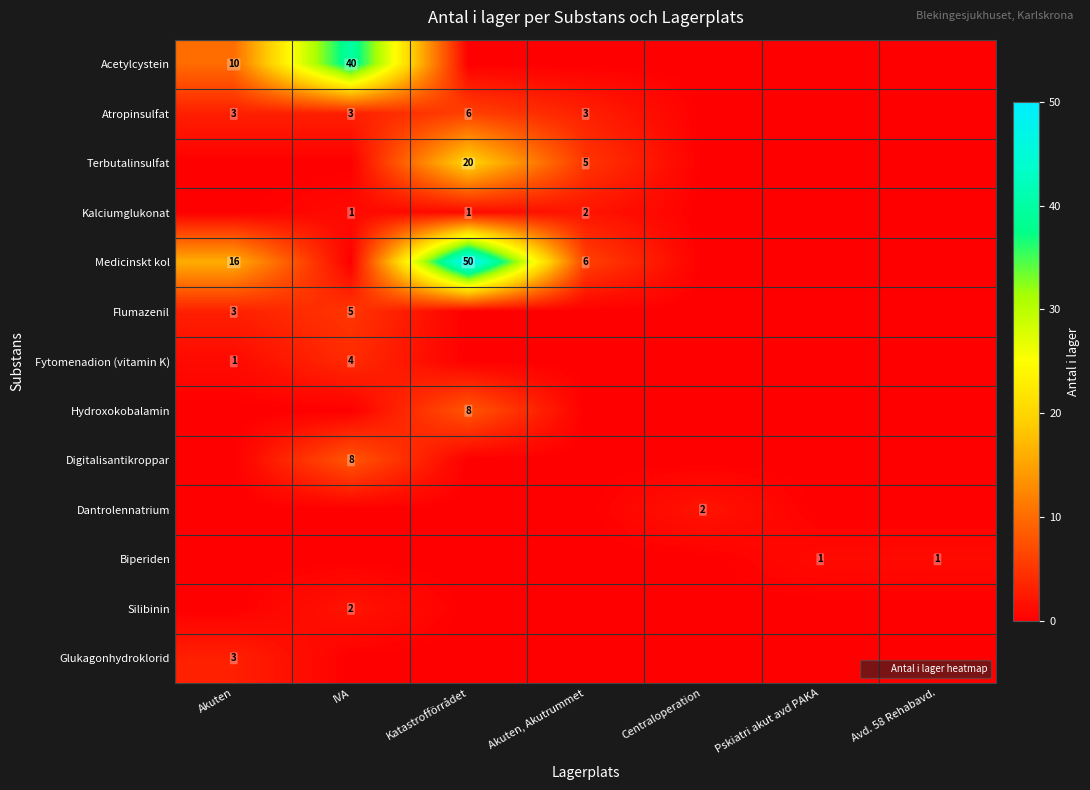

List the labels in order of Silibinin value, smallest first.

Akuten, Katastrofförrådet, Akuten, Akutrummet, Centraloperation, Pskiatri akut avd PAKA, Avd. 58 Rehabavd., IVA